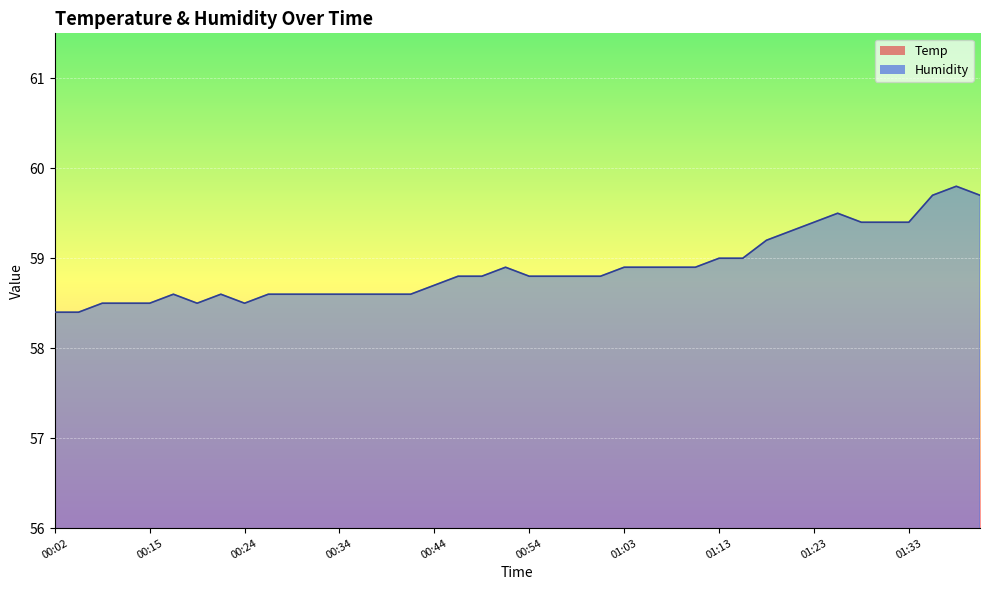

At which label does Humidity reach its peak?

01:38